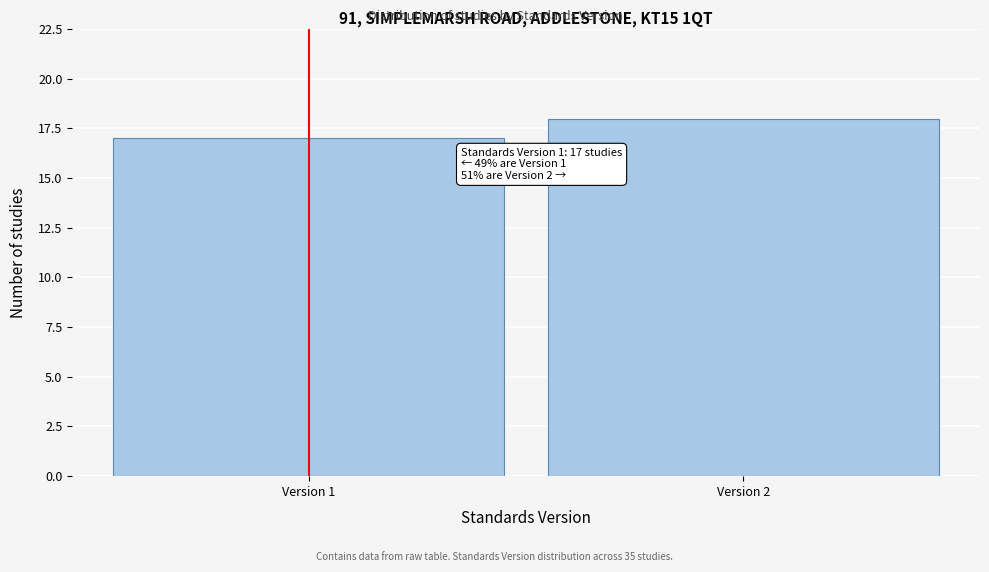

Reading left to right, what are all the values shown in this chart?

Version 1=17	Version 2=18